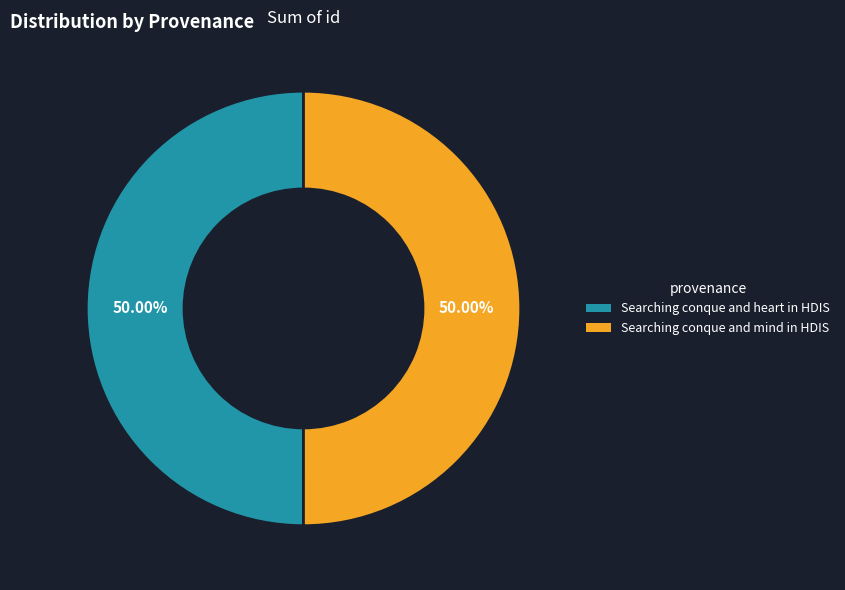

How many segments does this pie chart have?

2